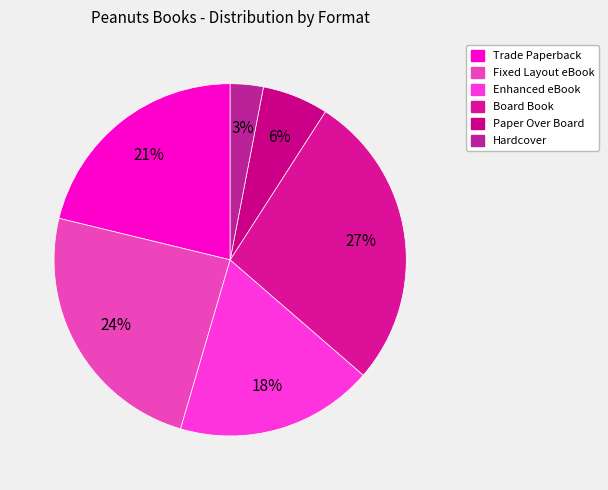

Which category has the biggest portion of the pie?

Board Book